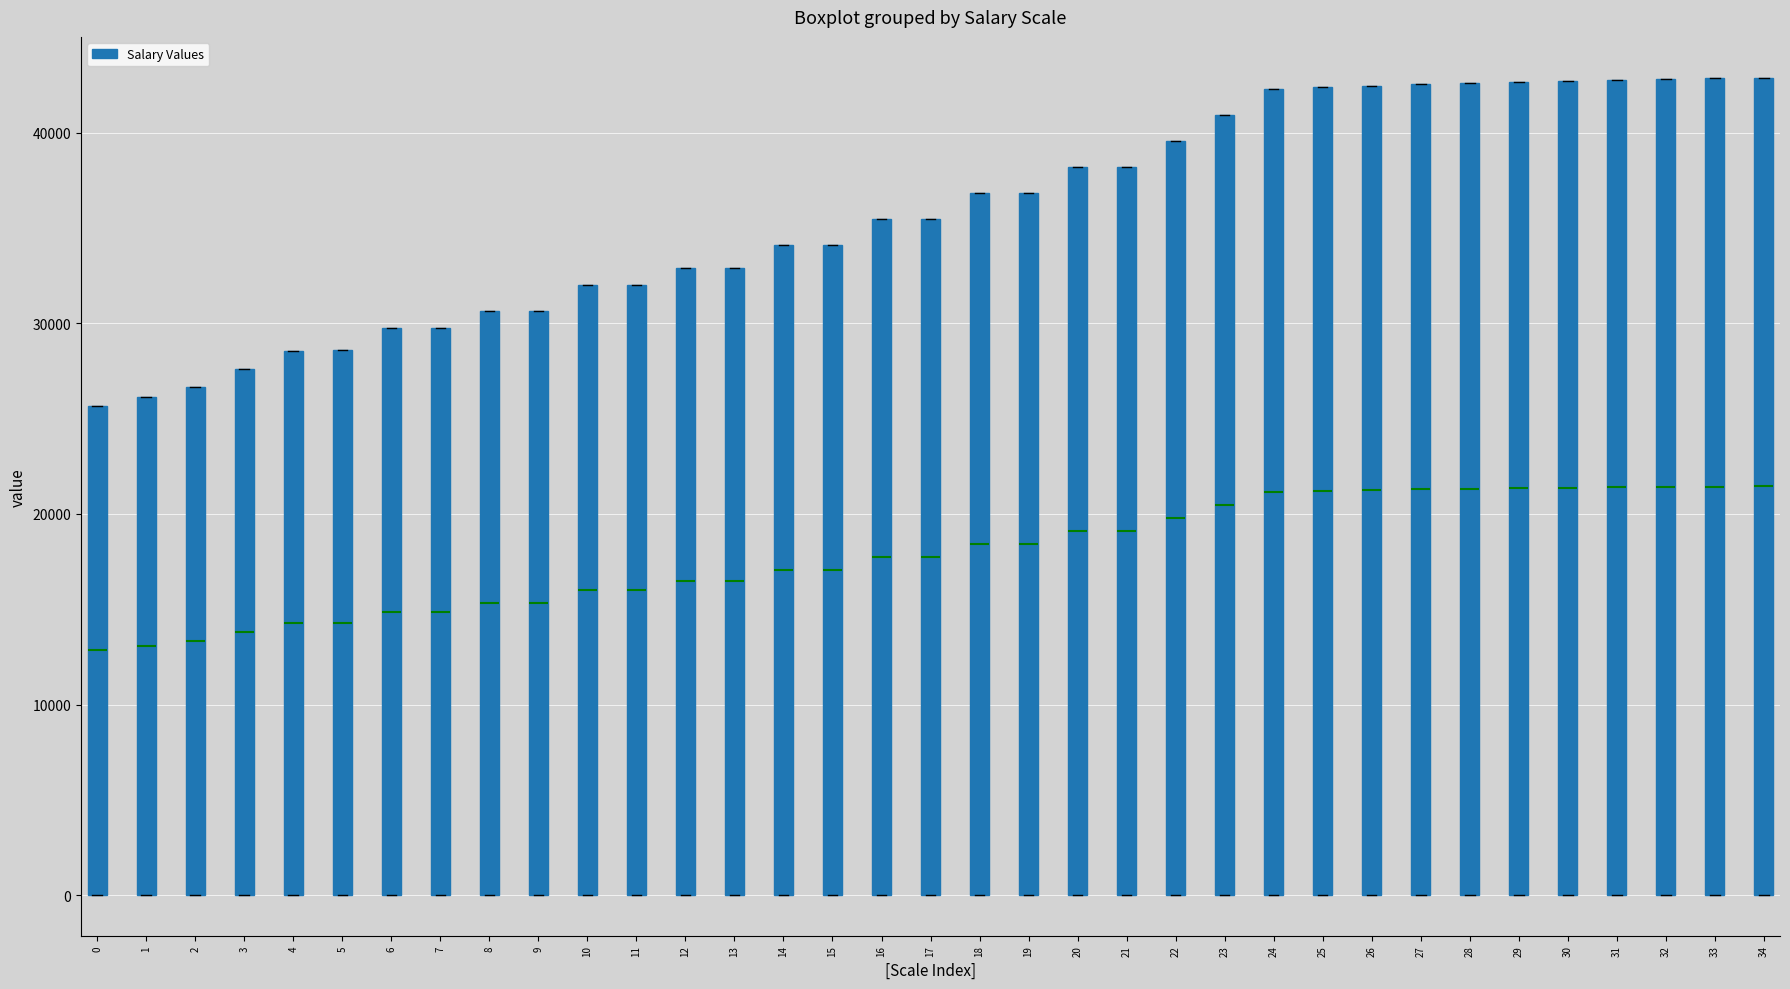

Reading left to right, read every box against the y-axis: the position of its median line, the range the box covers, and the ends of its whiskers. The values are not printed on the chart, so give them approximately, as read against the axis.

0: median 13000, box 0 to 26000, whiskers 0 to 26000
1: median 13000, box 0 to 26000, whiskers 0 to 26000
2: median 13000, box 0 to 27000, whiskers 0 to 27000
3: median 14000, box 0 to 28000, whiskers 0 to 28000
4: median 14000, box 0 to 29000, whiskers 0 to 29000
5: median 14000, box 0 to 29000, whiskers 0 to 29000
6: median 15000, box 0 to 30000, whiskers 0 to 30000
7: median 15000, box 0 to 30000, whiskers 0 to 30000
8: median 15000, box 0 to 31000, whiskers 0 to 31000
9: median 15000, box 0 to 31000, whiskers 0 to 31000
10: median 16000, box 0 to 32000, whiskers 0 to 32000
11: median 16000, box 0 to 32000, whiskers 0 to 32000
12: median 16000, box 0 to 33000, whiskers 0 to 33000
13: median 16000, box 0 to 33000, whiskers 0 to 33000
14: median 17000, box 0 to 34000, whiskers 0 to 34000
15: median 17000, box 0 to 34000, whiskers 0 to 34000
16: median 18000, box 0 to 35000, whiskers 0 to 35000
17: median 18000, box 0 to 35000, whiskers 0 to 35000
18: median 18000, box 0 to 37000, whiskers 0 to 37000
19: median 18000, box 0 to 37000, whiskers 0 to 37000
20: median 19000, box 0 to 38000, whiskers 0 to 38000
21: median 19000, box 0 to 38000, whiskers 0 to 38000
22: median 20000, box 0 to 40000, whiskers 0 to 40000
23: median 20000, box 0 to 41000, whiskers 0 to 41000
24: median 21000, box 0 to 42000, whiskers 0 to 42000
25: median 21000, box 0 to 42000, whiskers 0 to 42000
26: median 21000, box 0 to 42000, whiskers 0 to 42000
27: median 21000, box 0 to 43000, whiskers 0 to 43000
28: median 21000, box 0 to 43000, whiskers 0 to 43000
29: median 21000, box 0 to 43000, whiskers 0 to 43000
30: median 21000, box 0 to 43000, whiskers 0 to 43000
31: median 21000, box 0 to 43000, whiskers 0 to 43000
32: median 21000, box 0 to 43000, whiskers 0 to 43000
33: median 21000, box 0 to 43000, whiskers 0 to 43000
34: median 21000, box 0 to 43000, whiskers 0 to 43000